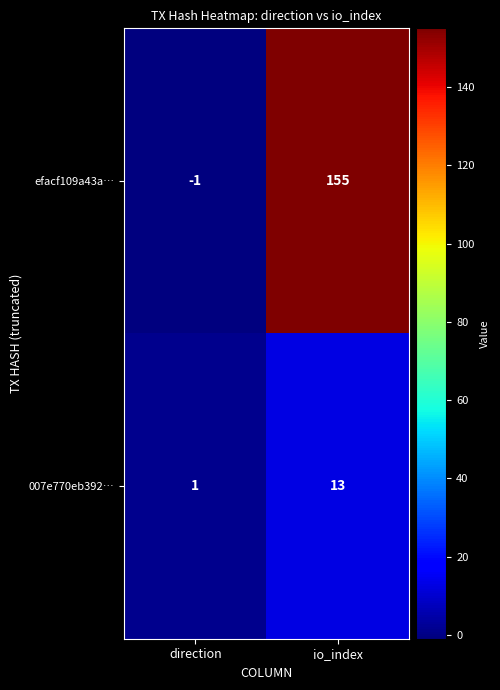

At which category is the sum across all series the highest?

io_index